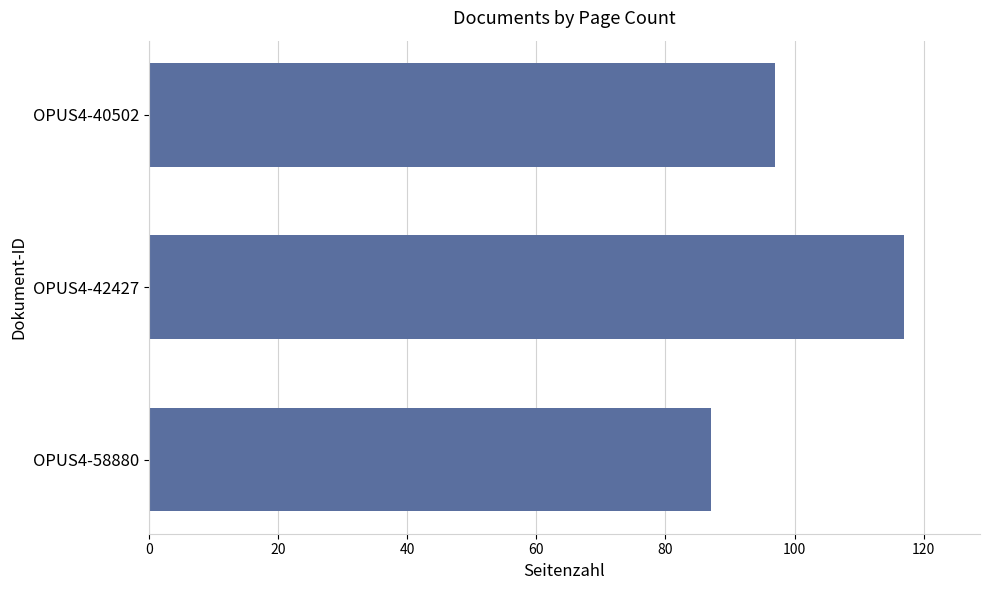

Reading bottom to top, transcribe all the data shown in this chart.

OPUS4-58880=87	OPUS4-42427=117	OPUS4-40502=97